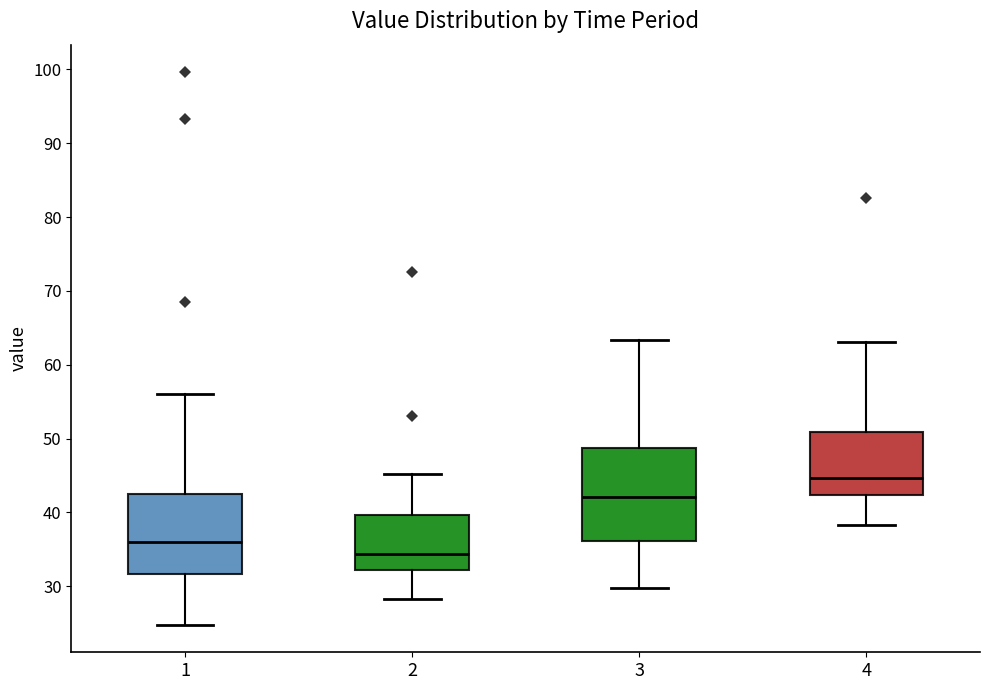

Reading left to right, read every box against the y-axis: the position of its median line, the range the box covers, and the ends of its whiskers. The values are not printed on the chart, so give them approximately, as read against the axis.

1: median 36, box 32 to 42, whiskers 25 to 56
2: median 34, box 32 to 40, whiskers 28 to 45
3: median 42, box 36 to 49, whiskers 30 to 63
4: median 45, box 42 to 51, whiskers 38 to 63